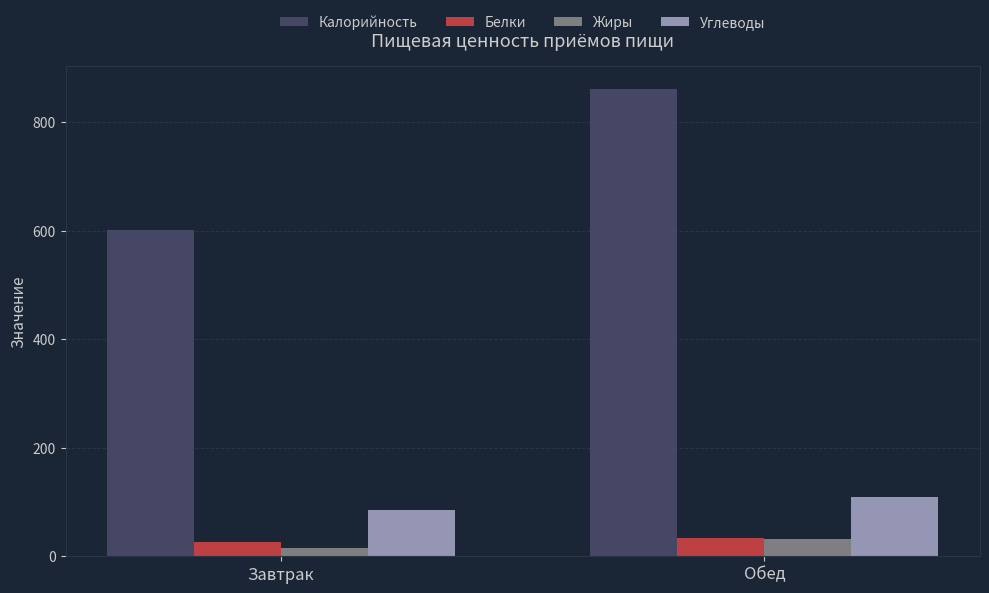

At which label does Углеводы reach its peak?

Обед